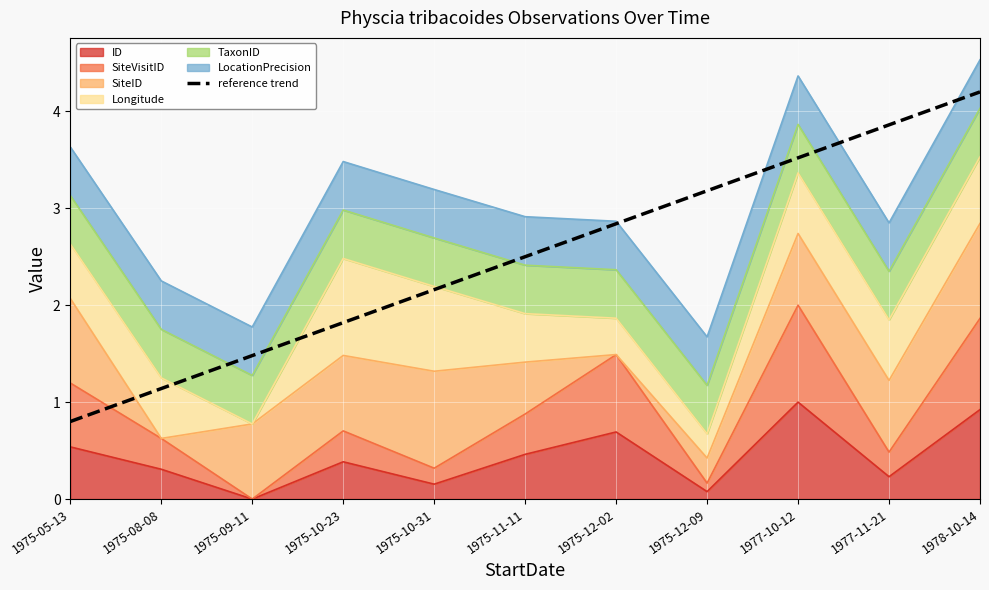

Reading left to right, list all the values displayed in this chart.

1975-05-13=0.8	1975-08-08=1.1	1975-09-11=1.5	1975-10-23=1.8	1975-10-31=2.2	1975-11-11=2.5	1975-12-02=2.8	1975-12-09=3.2	1977-10-12=3.5	1977-11-21=3.9	1978-10-14=4.2